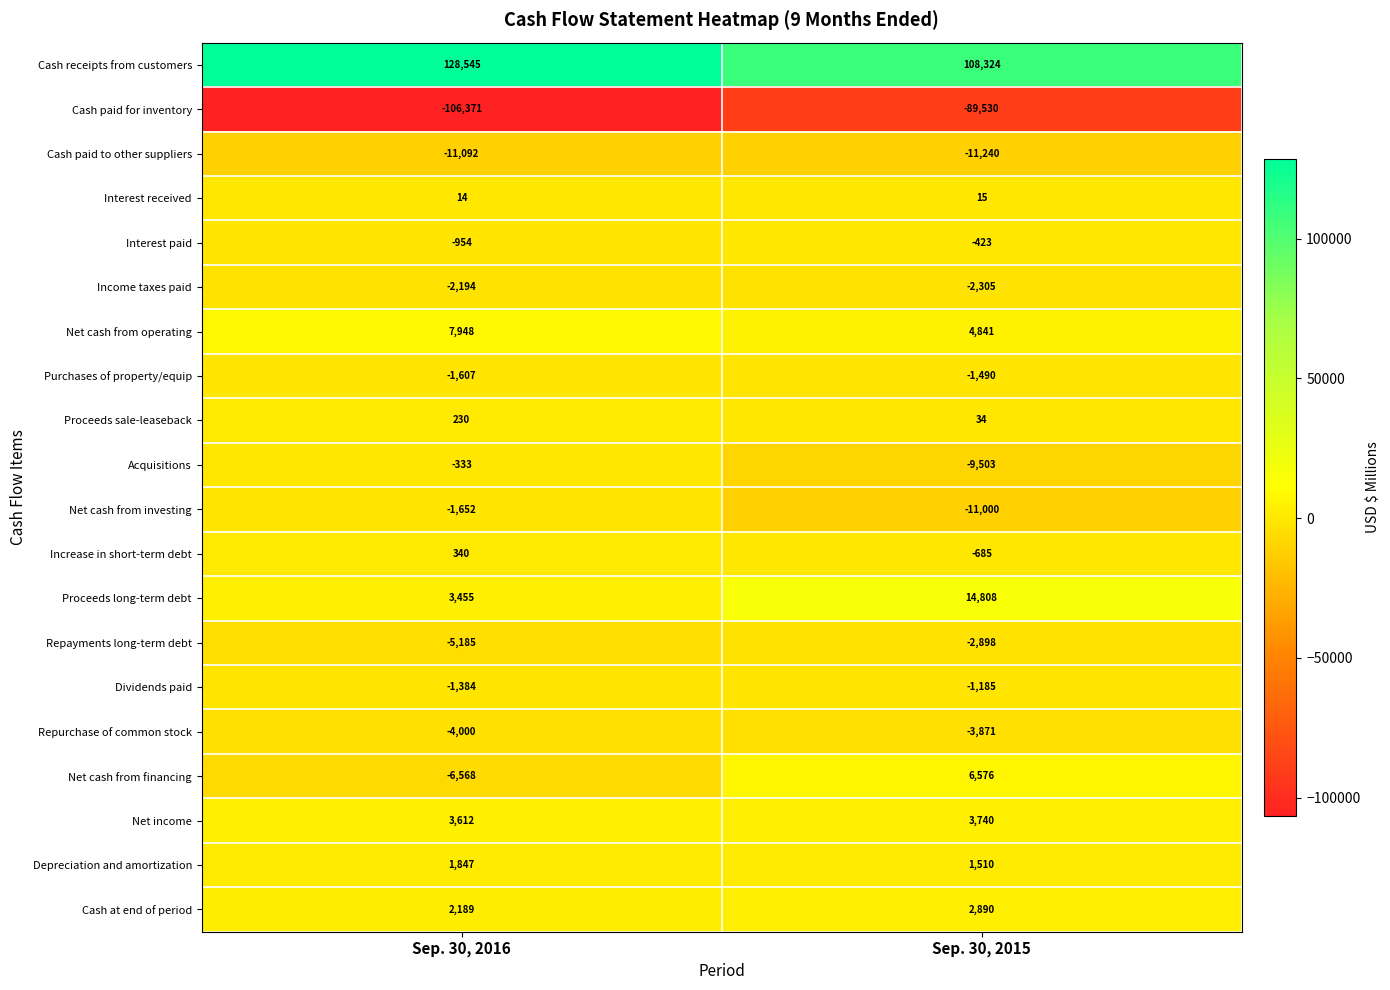

Which series changed the most between Sep. 30, 2016 and Sep. 30, 2015?

Cash receipts from customers